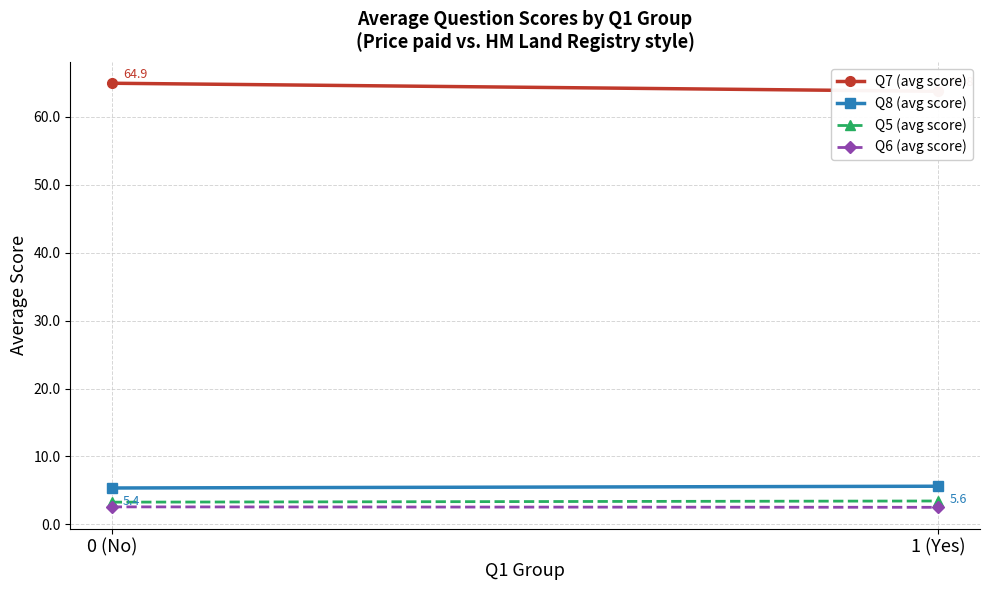

Reading left to right, transcribe all the data shown in this chart.

Q7 (avg score): 64.9	63.8
Q8 (avg score): 5.4	5.6
Q5 (avg score): 3.3	3.4
Q6 (avg score): 2.6	2.5